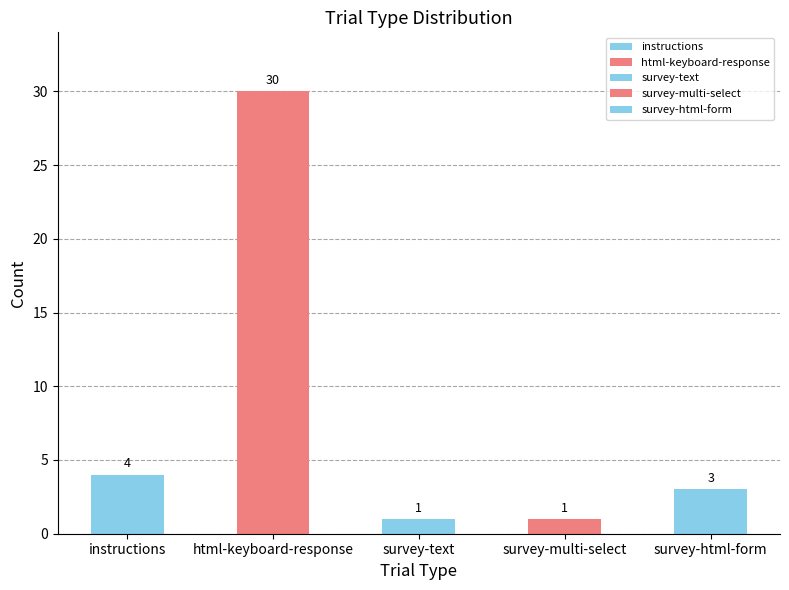

List the labels in order of value, smallest first.

survey-text, survey-multi-select, survey-html-form, instructions, html-keyboard-response